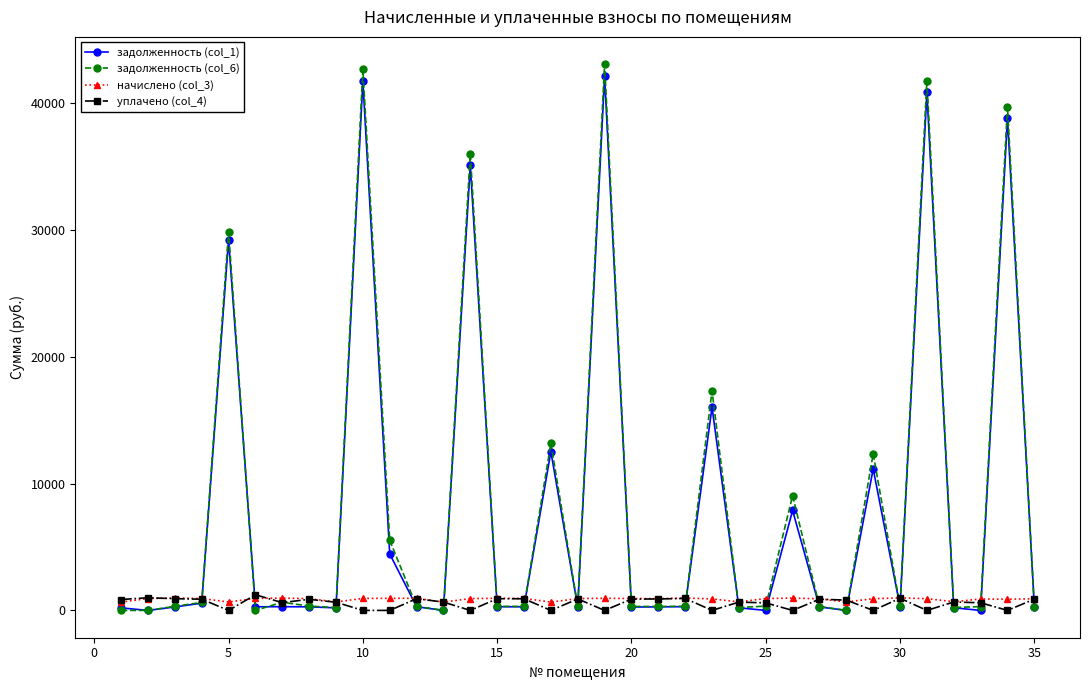

What is the greatest value displayed?

43096.7